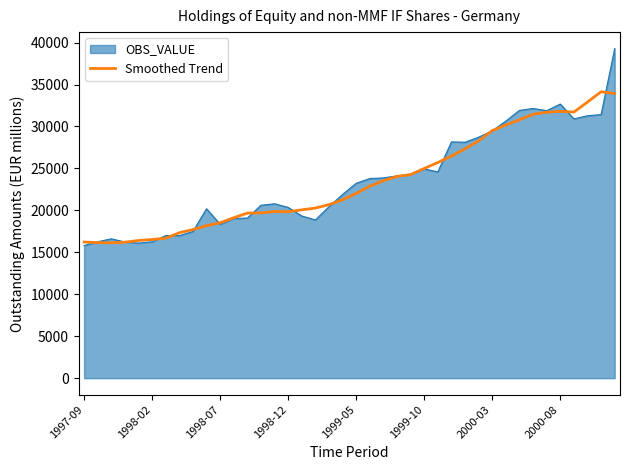

Which series has the widest spread of values?

OBS_VALUE